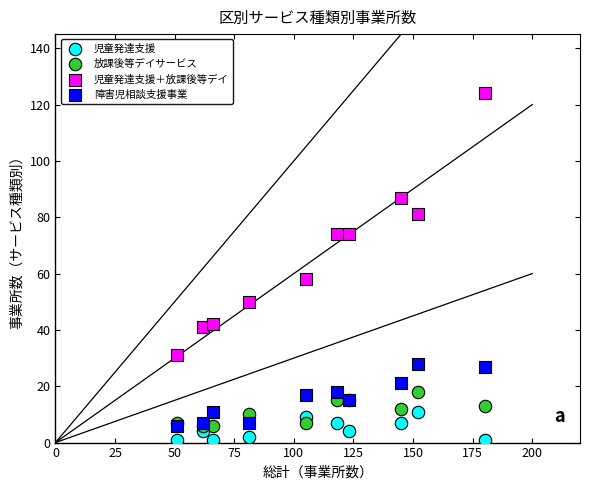

Across all series, what Y value is closest to 62?

58